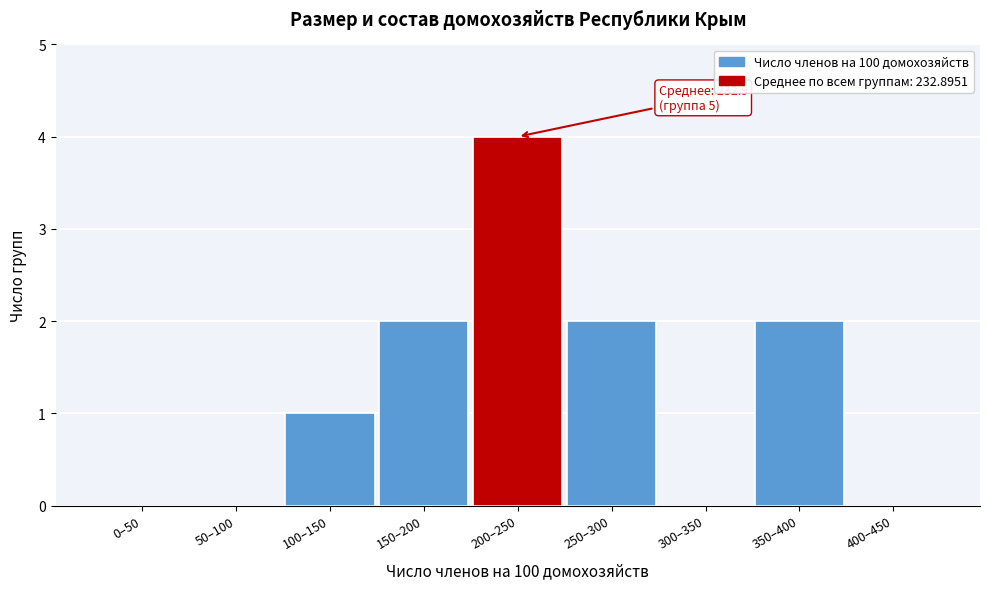

Reading left to right, what are all the values shown in this chart?

0–50=0	50–100=0	100–150=1	150–200=2	200–250=4	250–300=2	300–350=0	350–400=2	400–450=0